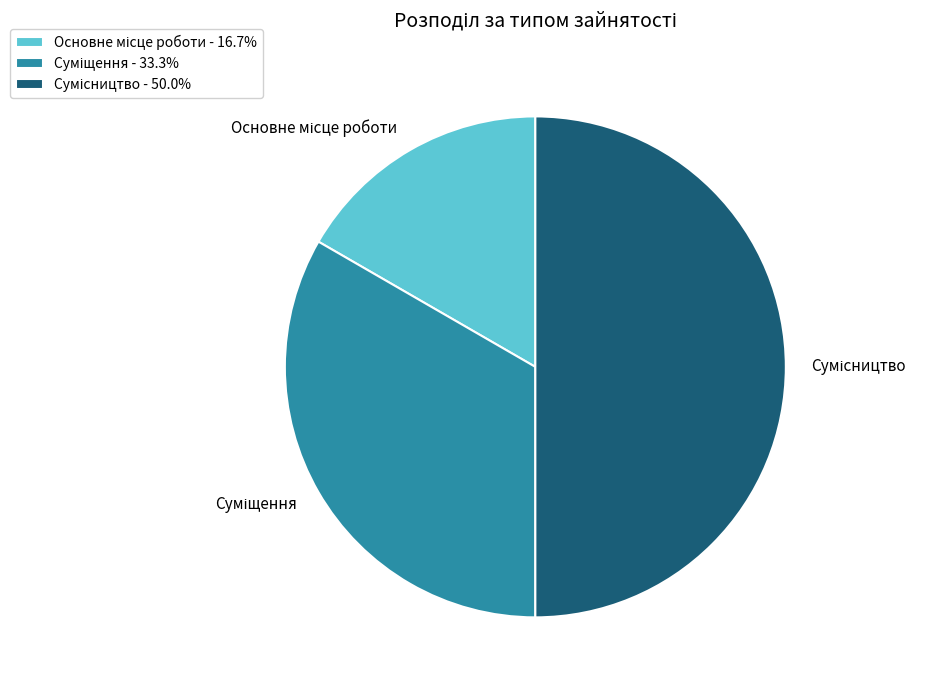

How many slices are in this pie chart?

3